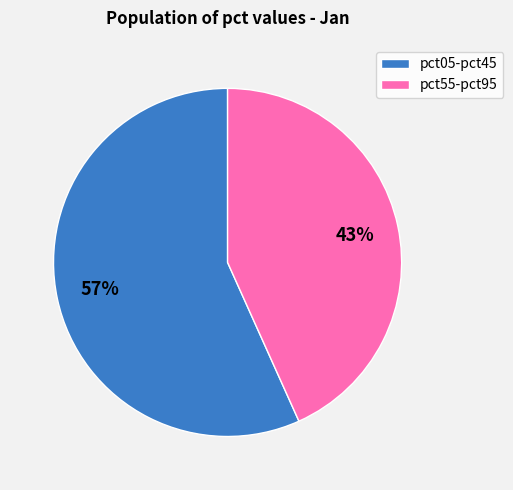

To the nearest percent, what is the average slice percentage?

50%